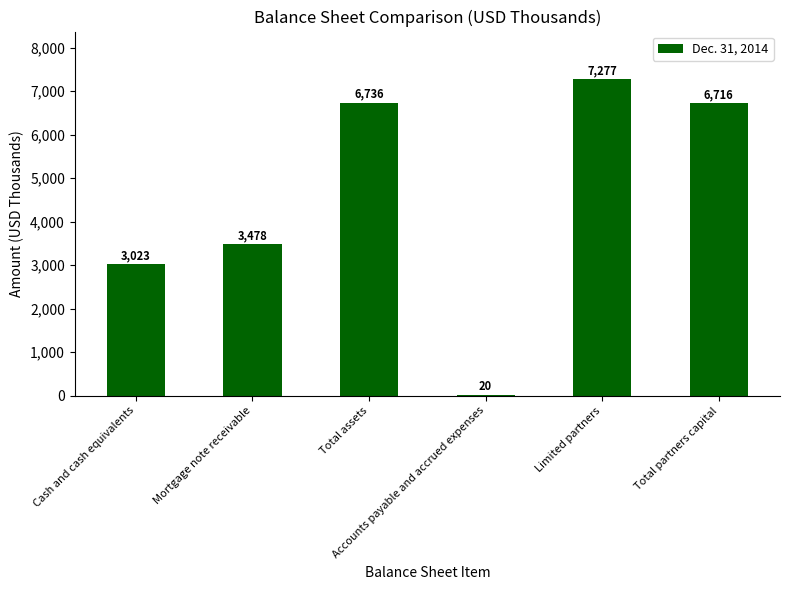

Approximately how many times larger is the value at Total partners capital compared to Cash and cash equivalents?

2.2